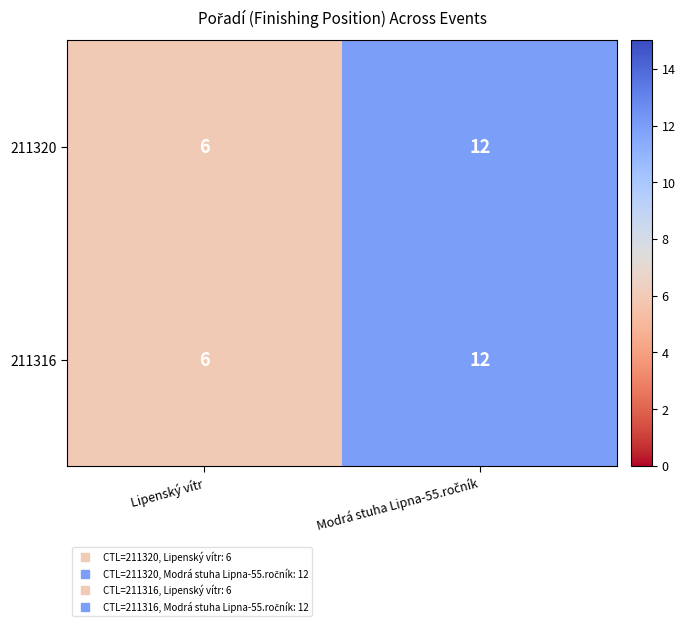

What is the sum of all 211320 values?

18